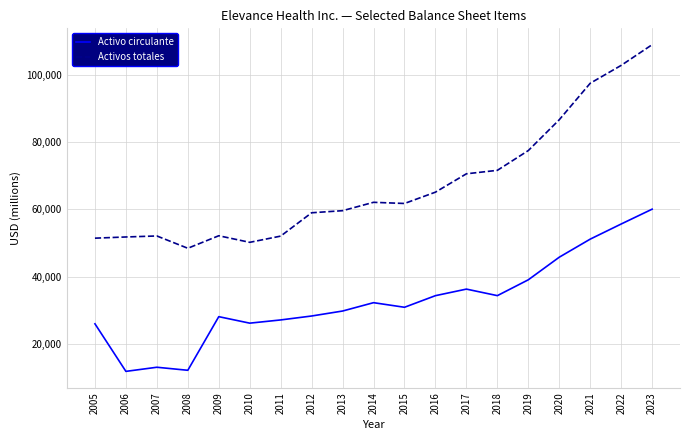

At how many categories does at least one series exceed 101206?

2